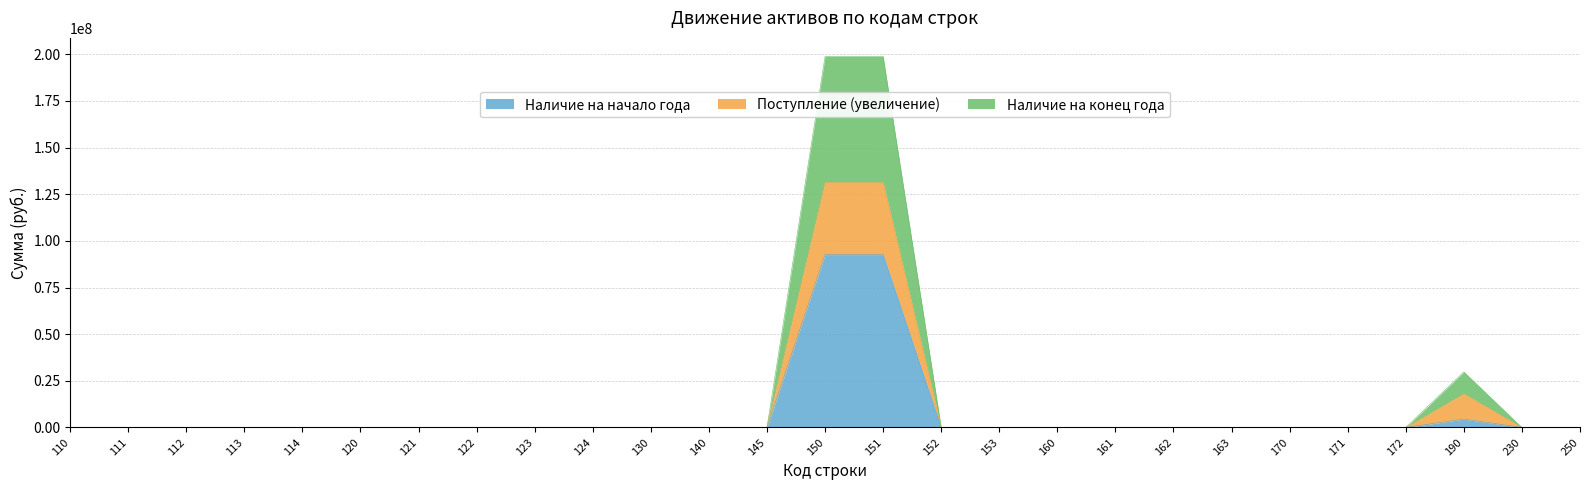

True or false: Наличие на конец года and Поступление (увеличение) intersect in this chart.

False